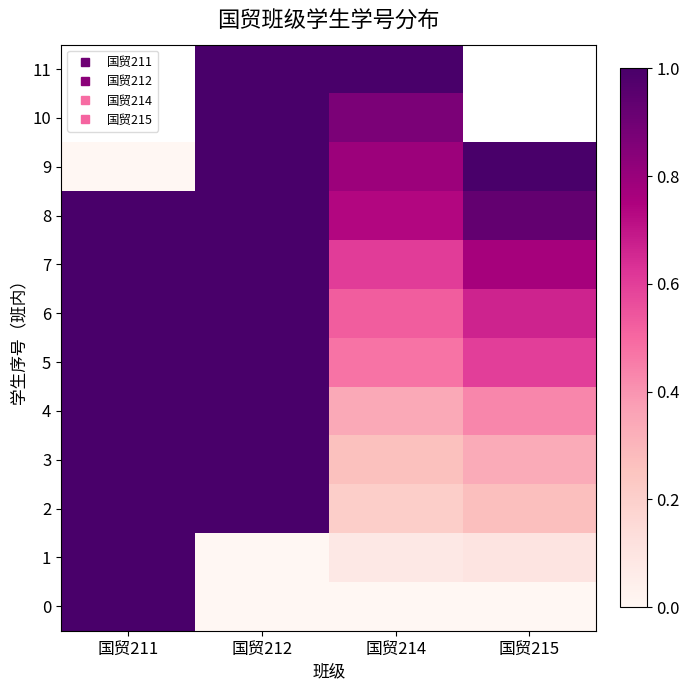

Rank the series by their maximum value, from highest to lowest.

8, 9, 10, 11, 7, 6, 5, 4, 3, 2, 1, 0